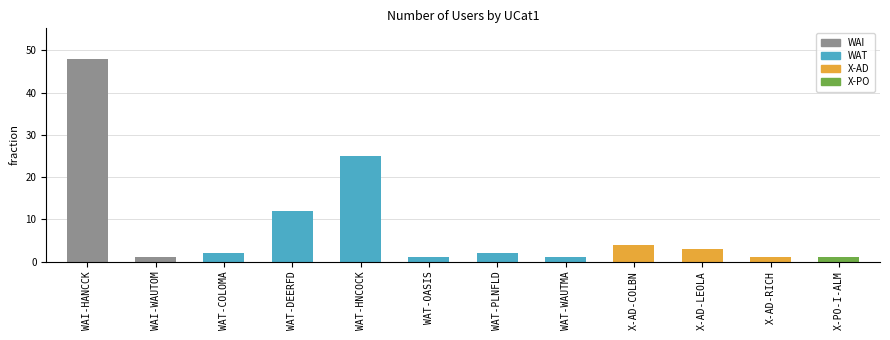

What is the ratio of the value at WAT-WAUTMA to the value at WAT-DEERFD?

0.1